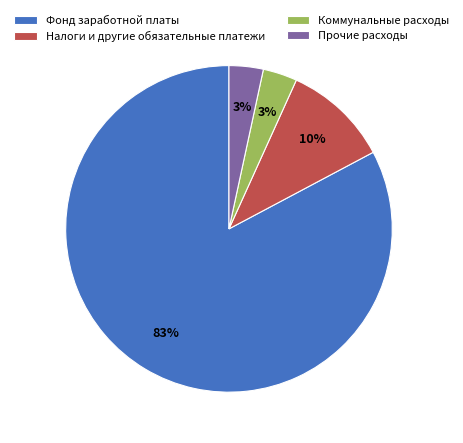

Do Налоги и другие обязательные платежи and Коммунальные расходы together represent more than half of the pie?

No